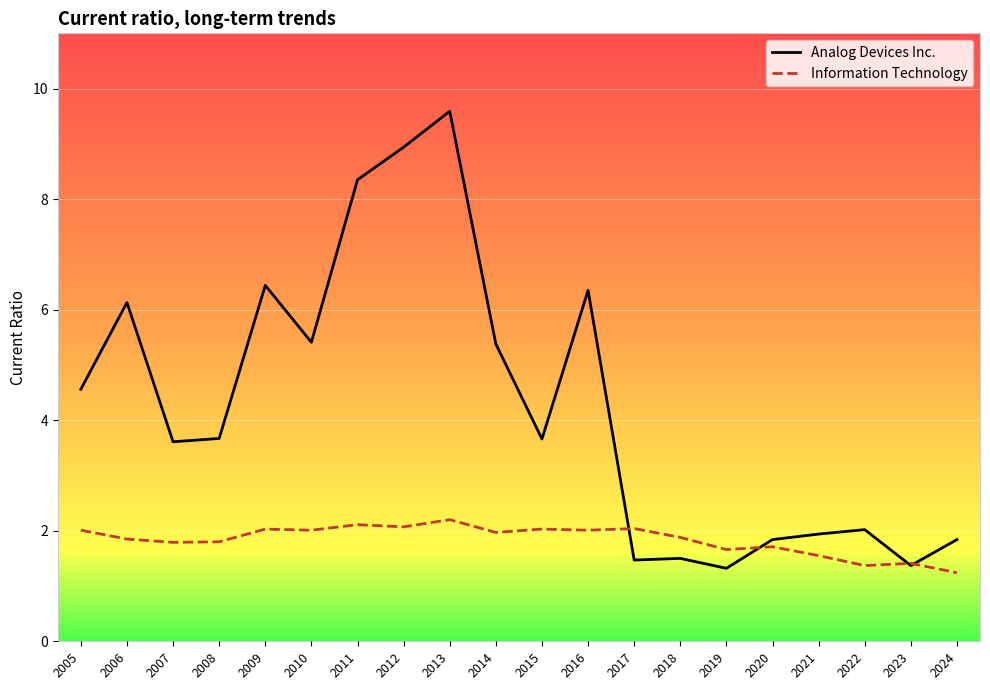

What is the sum of all Information Technology values?

36.7